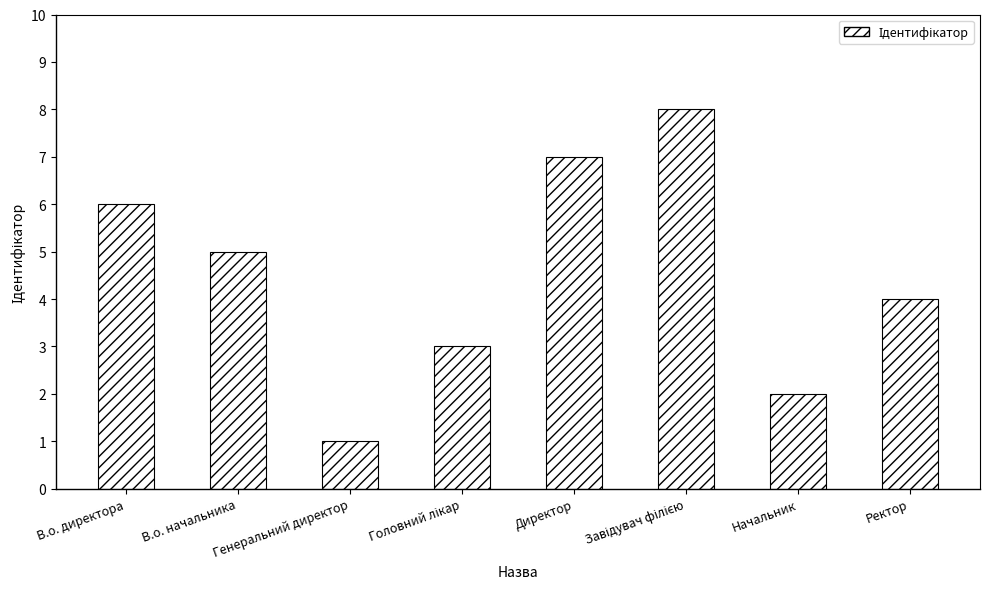

The chart shows a value of 1 at Начальник. True or false?

False